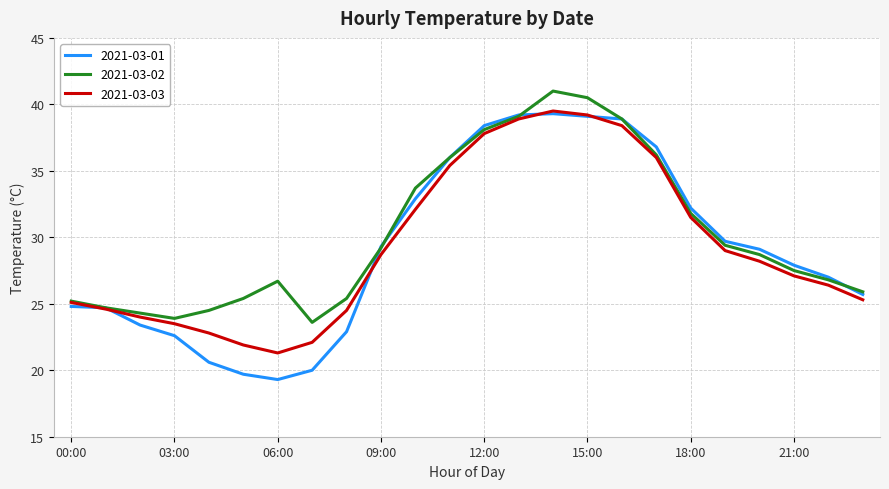

What is the greatest value displayed?

41.0